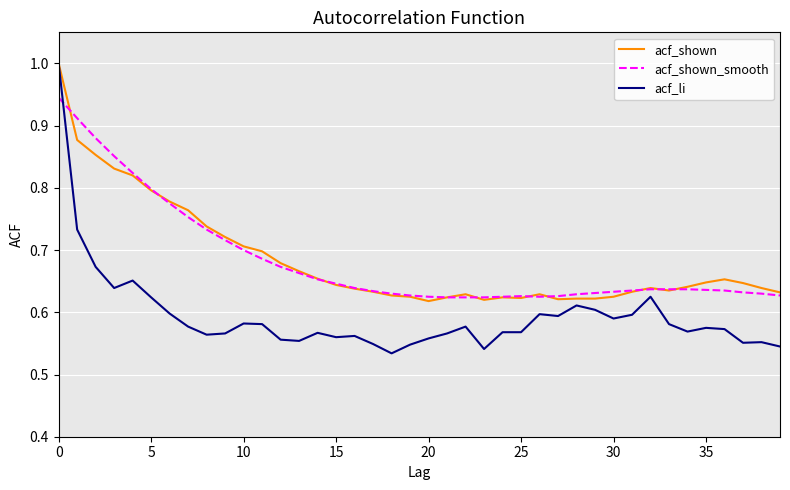

Count the number of categories in the chart.

40